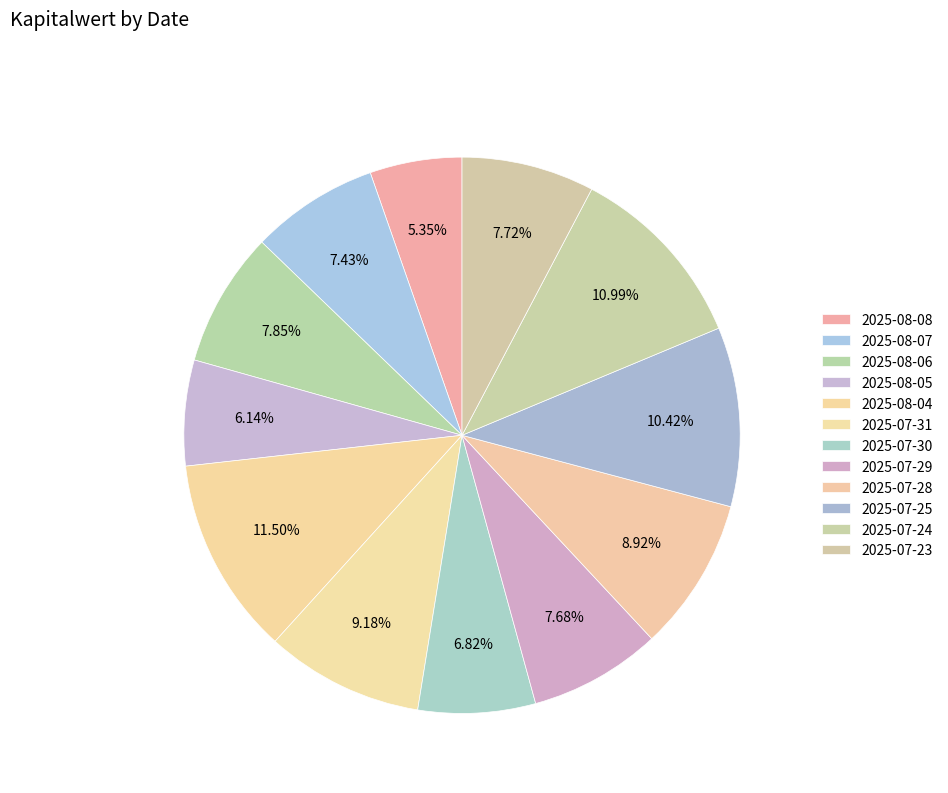

What percentage is the 2025-08-07 slice, to the nearest percent?

7%